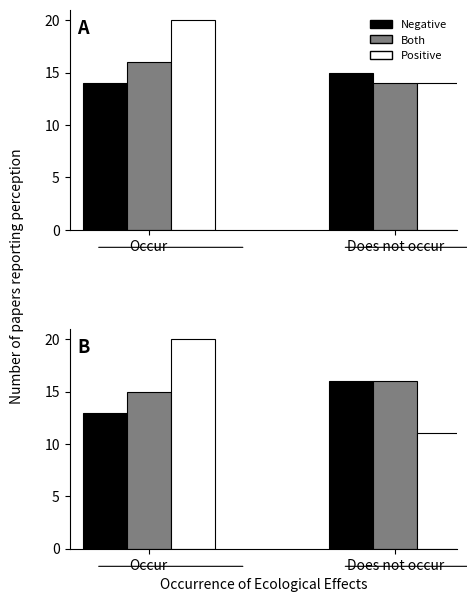

Count the number of data series in this chart.

3